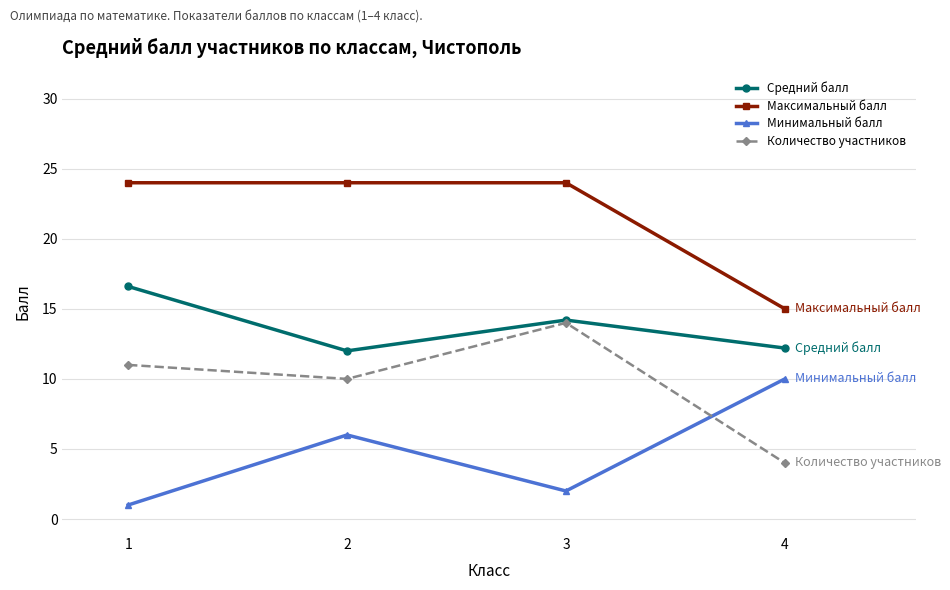

What is the difference between the highest and lowest values at 3?

22.0